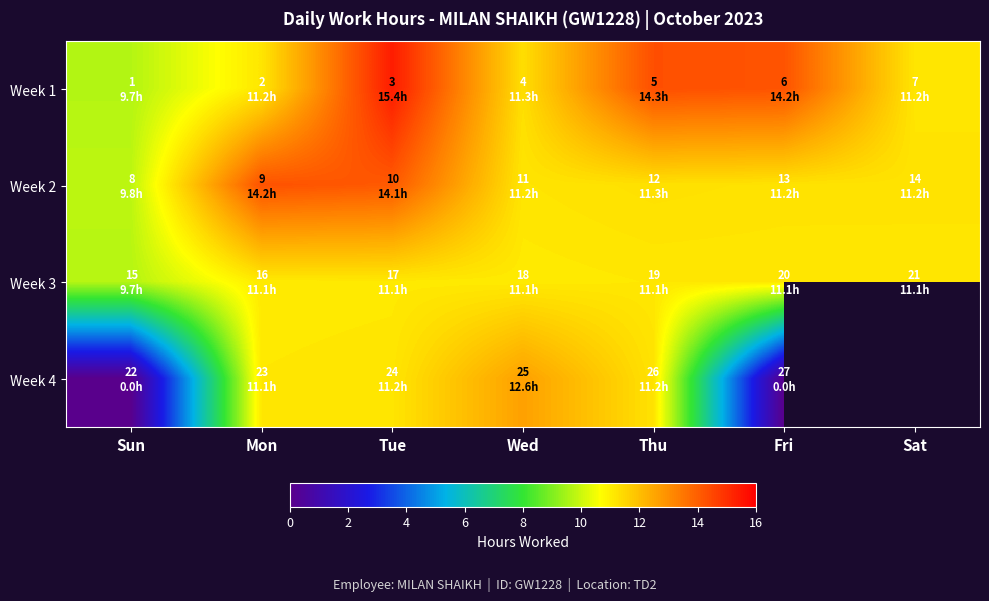

List the series in order of their peak value, highest first.

Week 1, Week 2, Week 4, Week 3